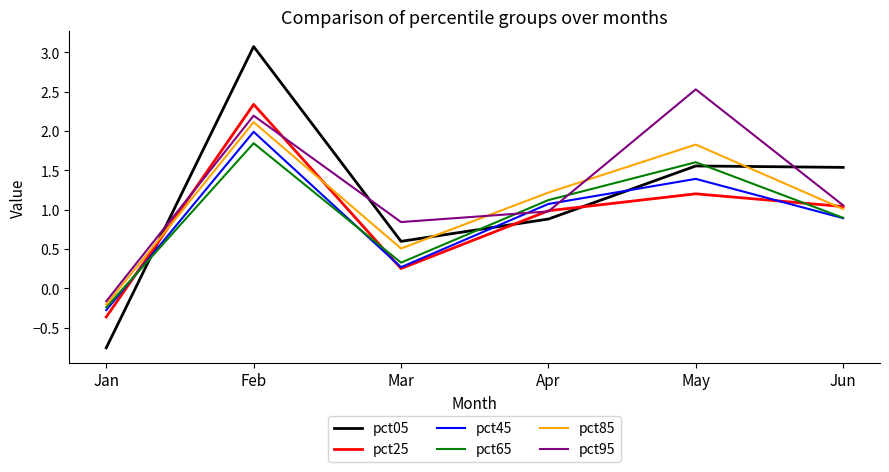

Is it true that pct25 equals 1.0 at Jun?

True